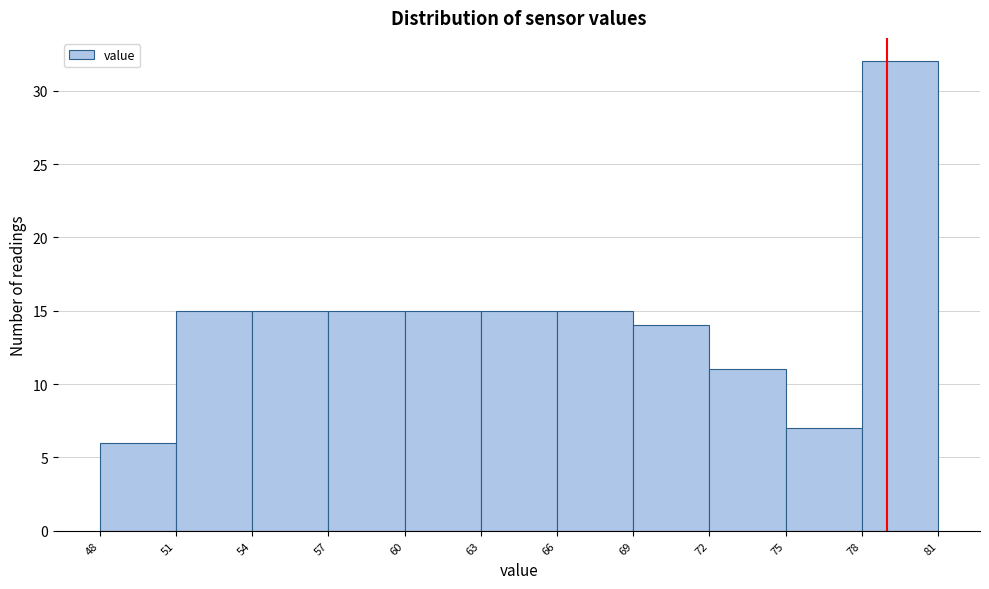

Over which range of the x-axis is the bar tallest?

78 to 81